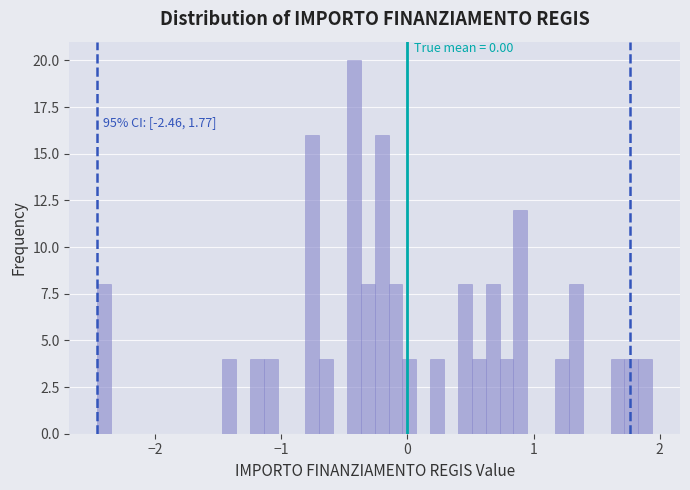

Read against the x-axis, roughly where is the centre of the tallest bar?

-0.4